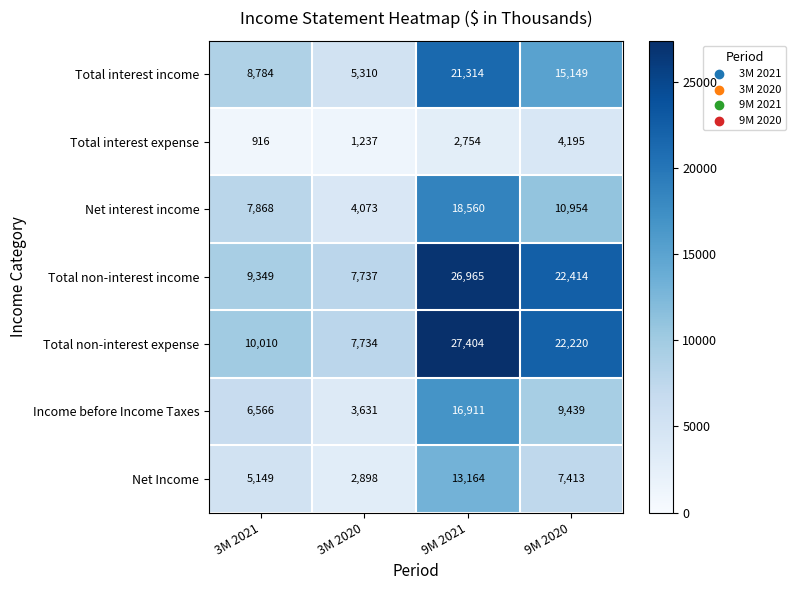

The Net Income series shows 2898 at 3M 2020. True or false?

True